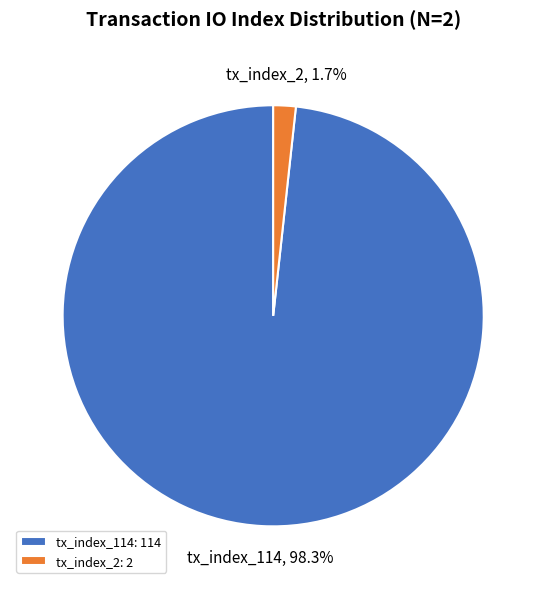

Which slice represents more than half of the pie?

tx_index_114